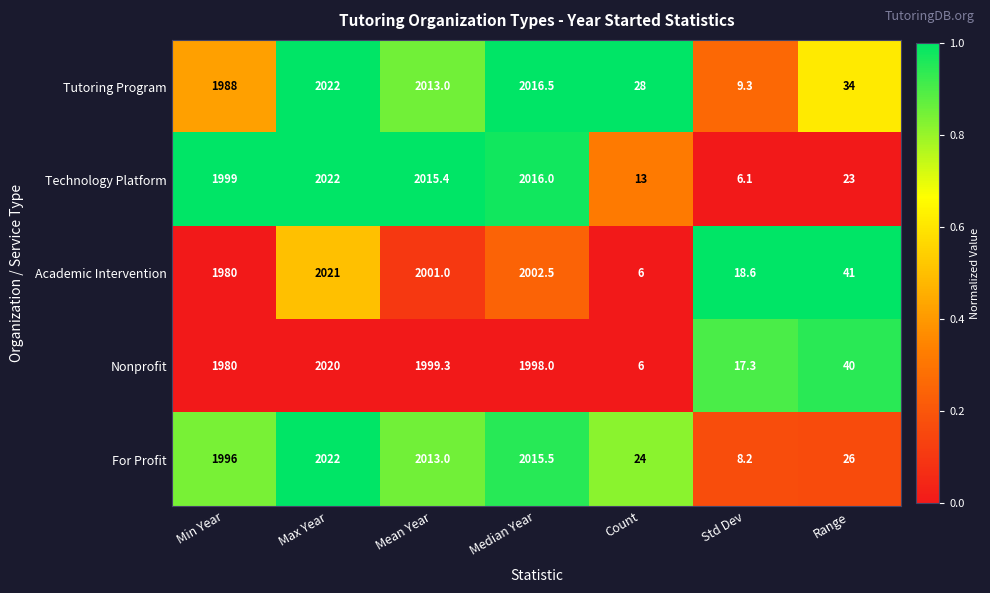

Which series has the largest total across all categories?

Tutoring Program